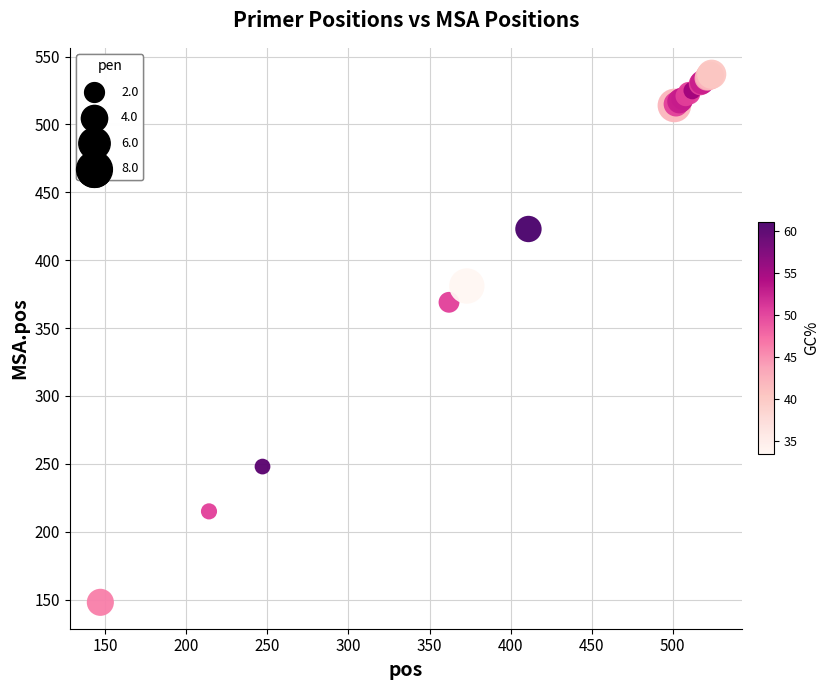

What Y value in the scatter plot is closest to 342?

369